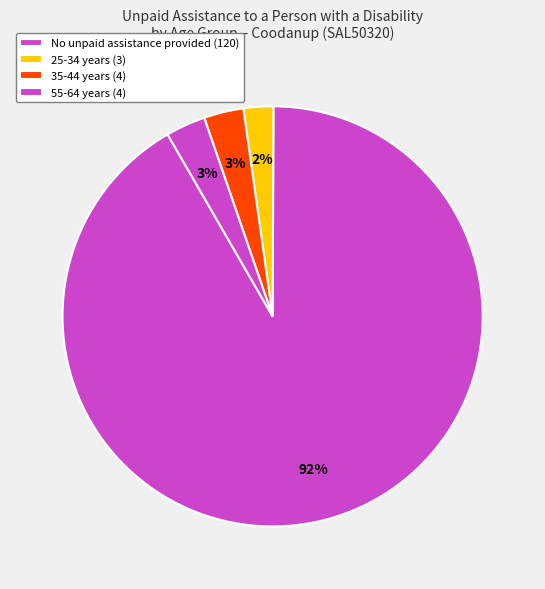

How many segments does this pie chart have?

4